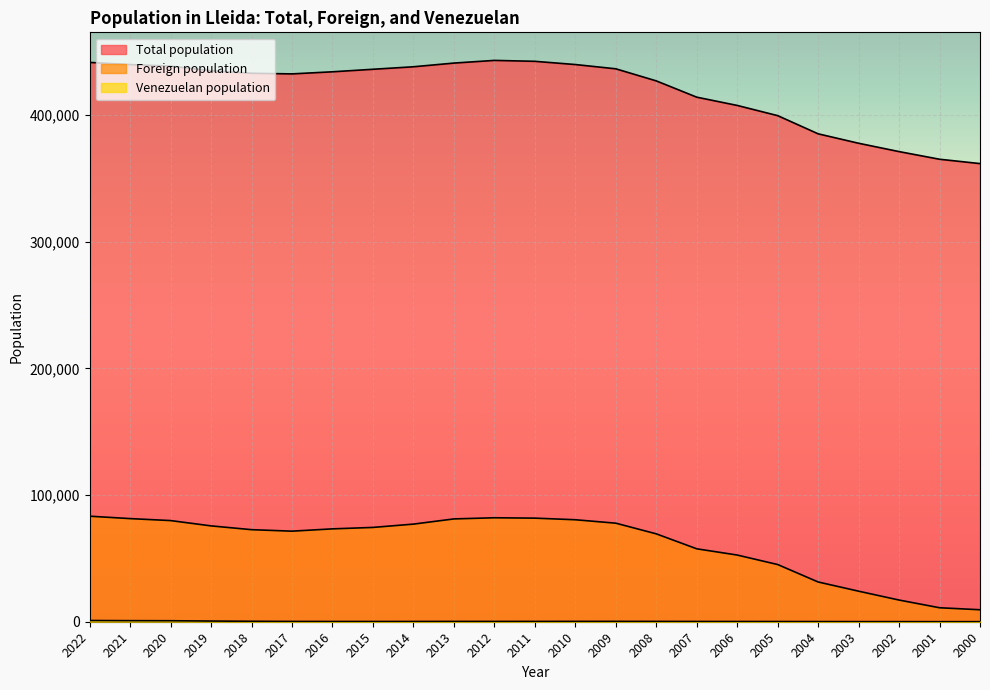

What is the difference between the highest and lowest values at 2020?

437733